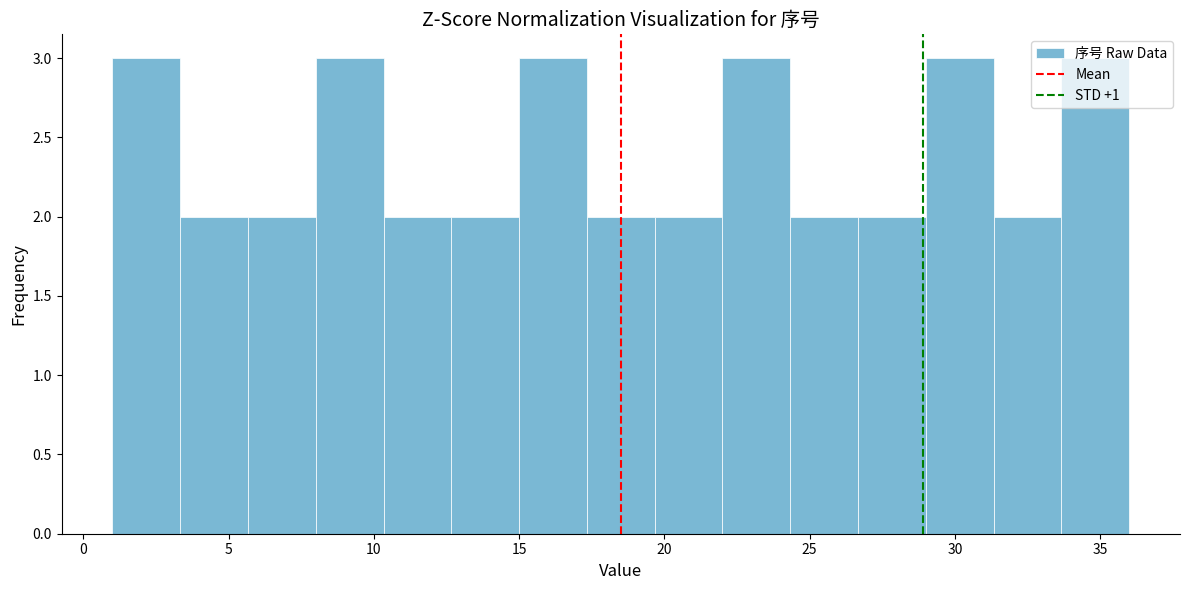

Reading left to right, list every bar in this chart as the range it spans on the x-axis followed by its height. Neither the bar edges nor the heights are printed on the chart, so give them approximately, as read against the axes.

1.0 to 3.5: 3
3.5 to 5.5: 2
5.5 to 8.0: 2
8.0 to 10.5: 3
10.5 to 12.5: 2
12.5 to 15.0: 2
15.0 to 17.5: 3
17.5 to 19.5: 2
19.5 to 22.0: 2
22.0 to 24.5: 3
24.5 to 26.5: 2
26.5 to 29.0: 2
29.0 to 31.5: 3
31.5 to 33.5: 2
33.5 to 36.0: 3